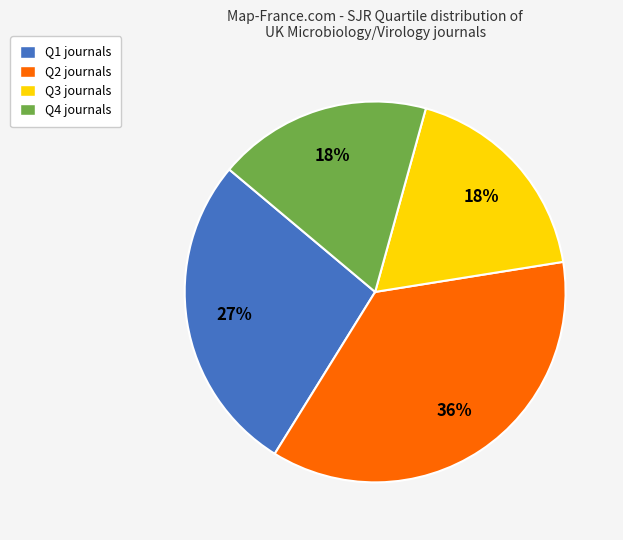

To the nearest percent, what is the combined percentage of Q4 journals and Q2 journals?

55%